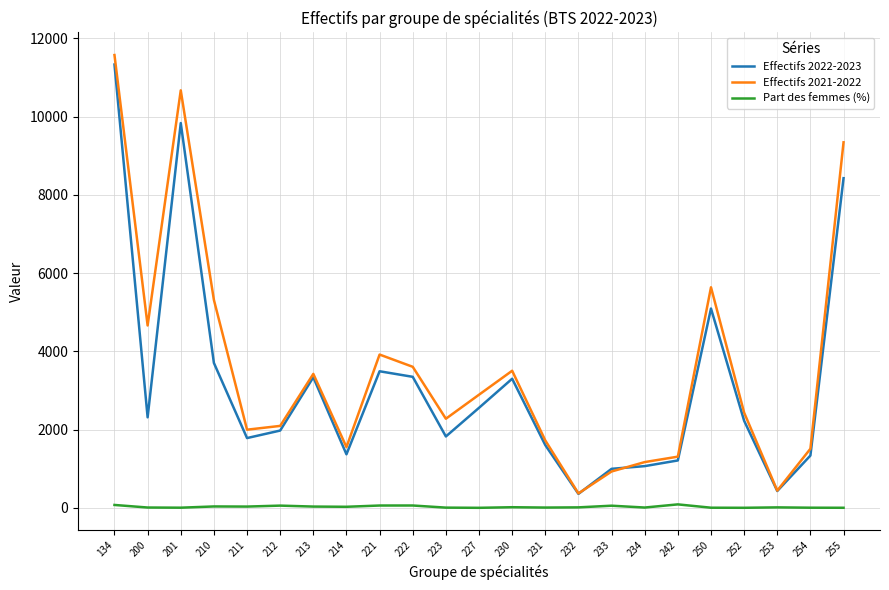

What is the sum of all Part des femmes (%) values?

646.4